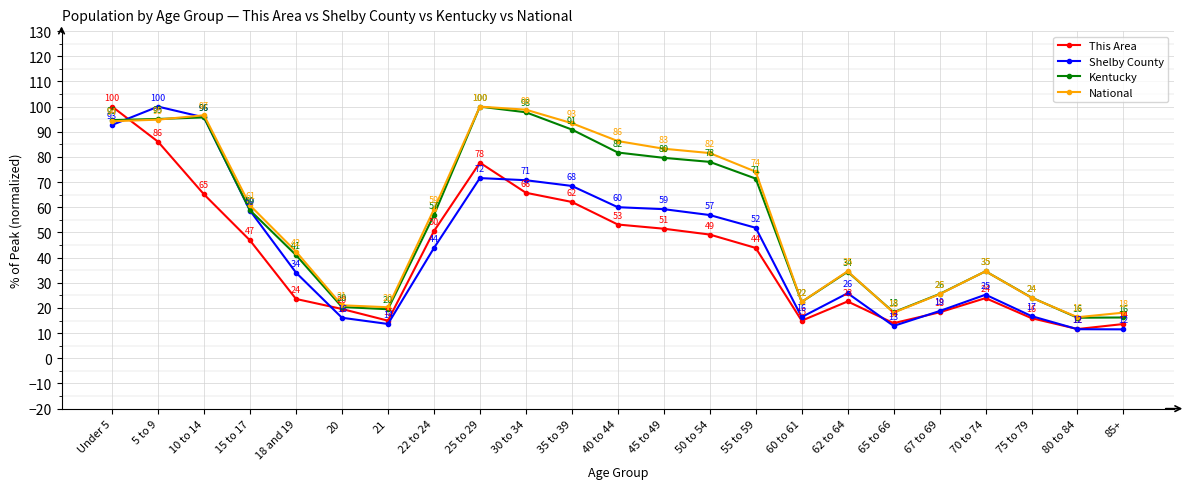

What is the label of the 20th point from the right?

15 to 17